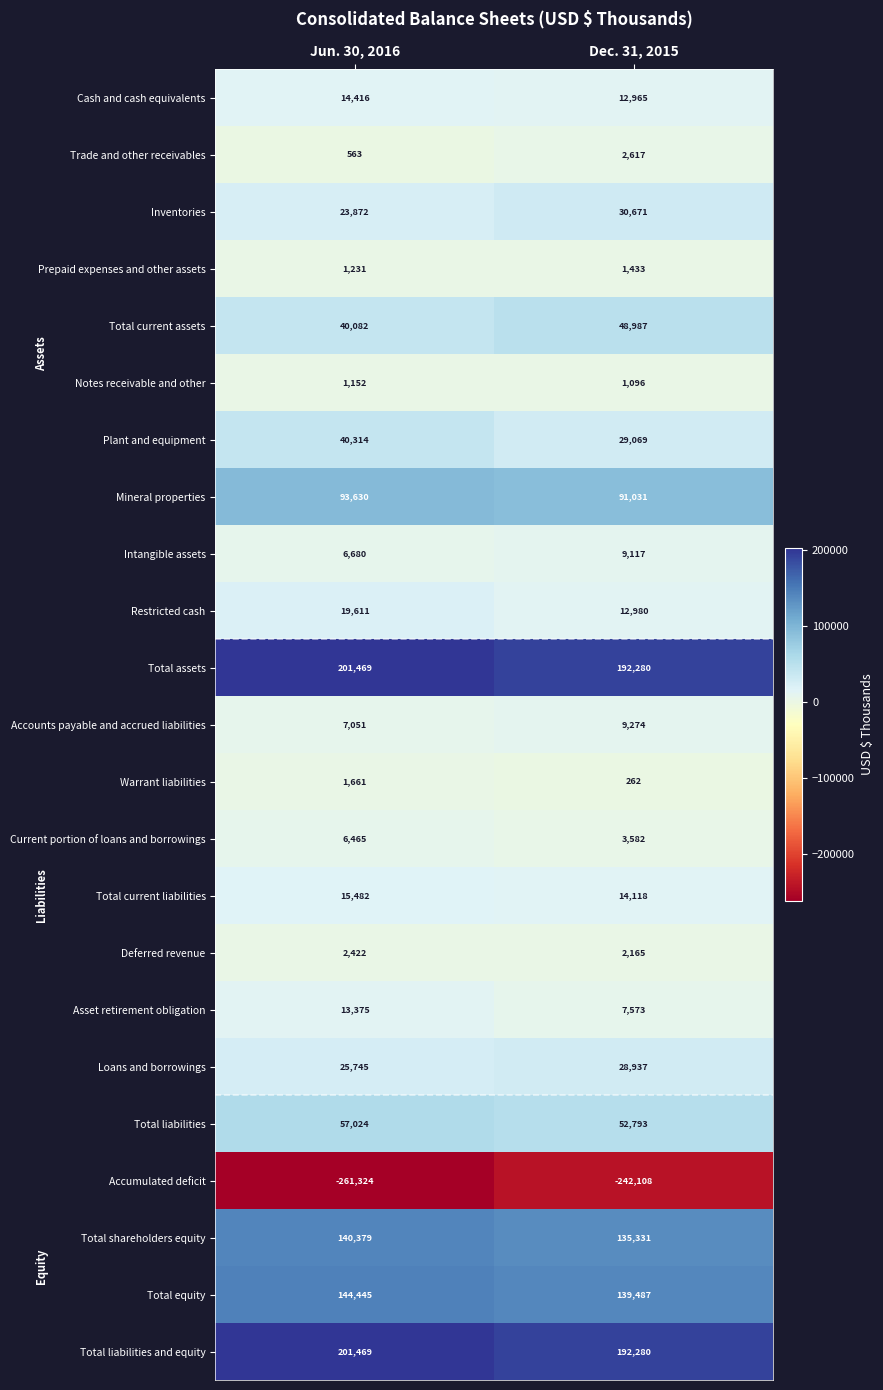

What is the greatest value displayed?

201469